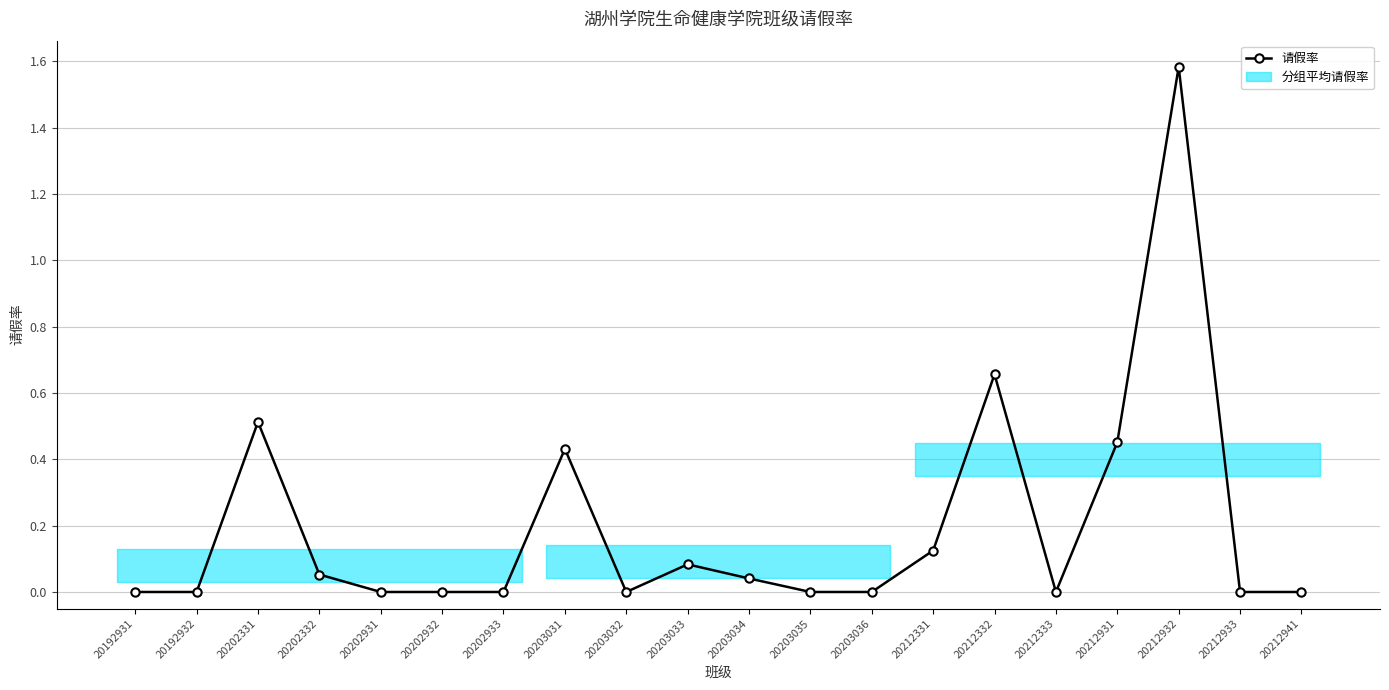

How many lines are shown in the chart?

1